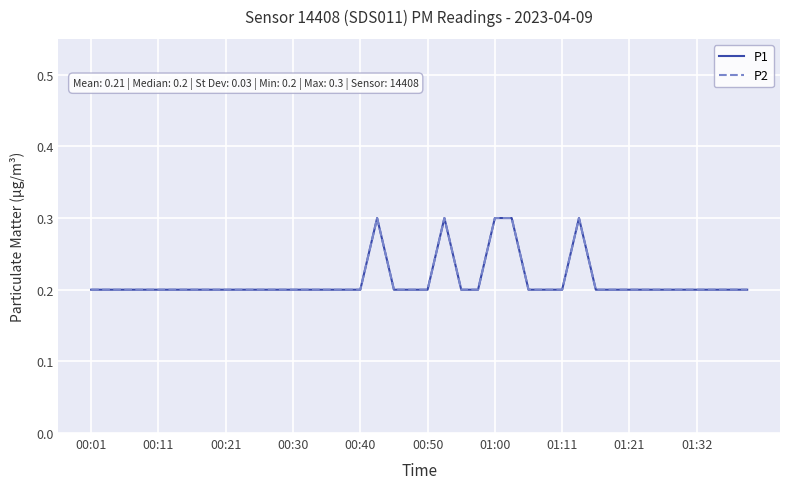

Where is the first local maximum for P1?

17